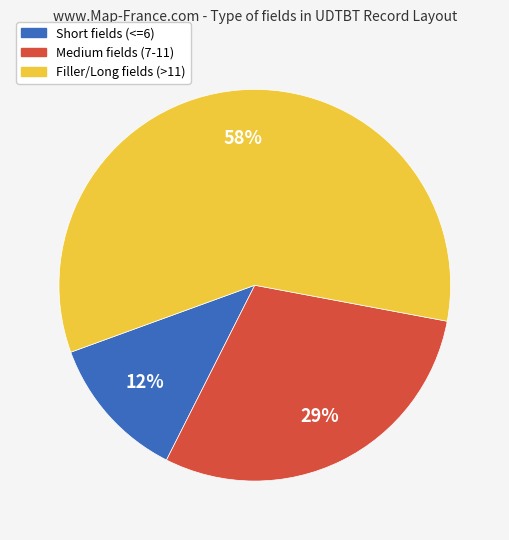

Count the number of slices in the pie.

3